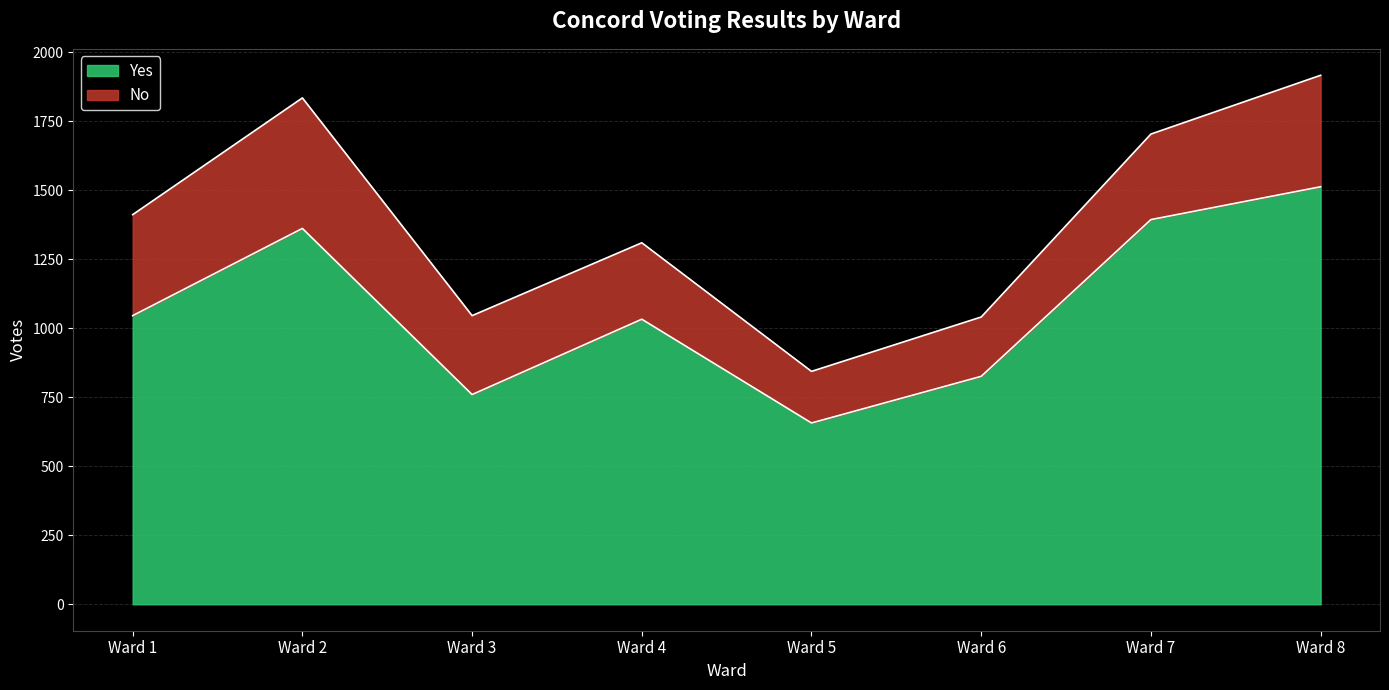

What is the approximate value at Ward 5, to the nearest 100?

700